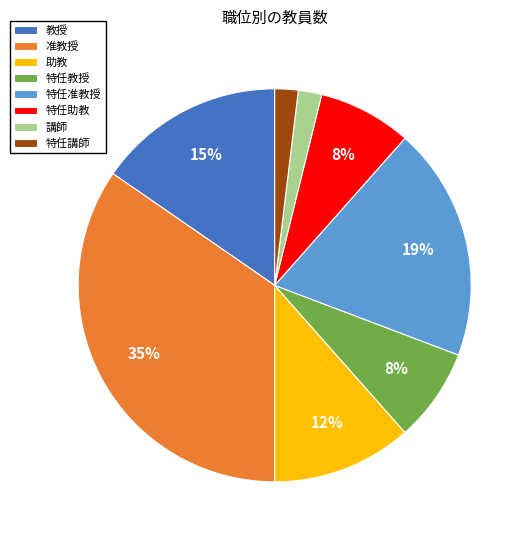

Does 准教授 account for over 50% of the chart?

No